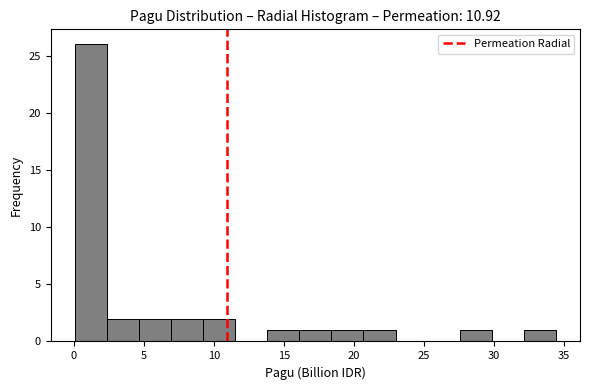

What is the height of the bar covering 4.5 to 7.0 on the x-axis? Neither the bar edges nor the heights are printed on the chart, so give them approximately, as read against the axes.

2